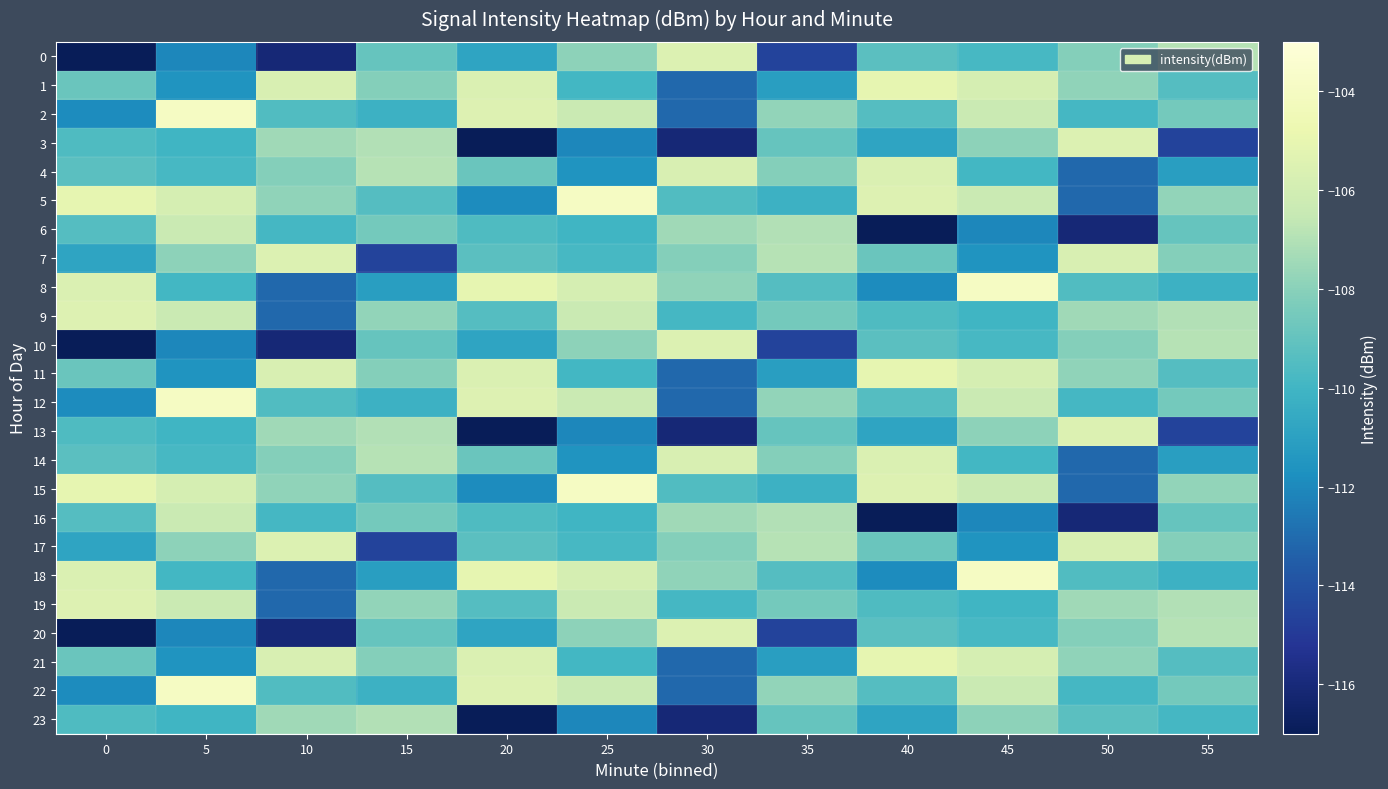

At 5, list the series in order from largest to smallest.

2, 12, 22, 5, 15, 6, 16, 9, 19, 7, 17, 4, 14, 8, 18, 3, 13, 23, 1, 11, 21, 0, 10, 20